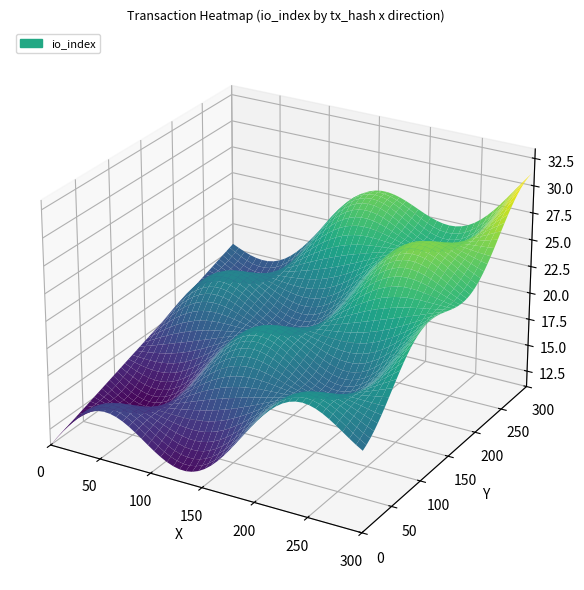

The value of eb35c35580a10c75f131a1025d452a5da4d4dc7 at direction is 1. True or false?

False